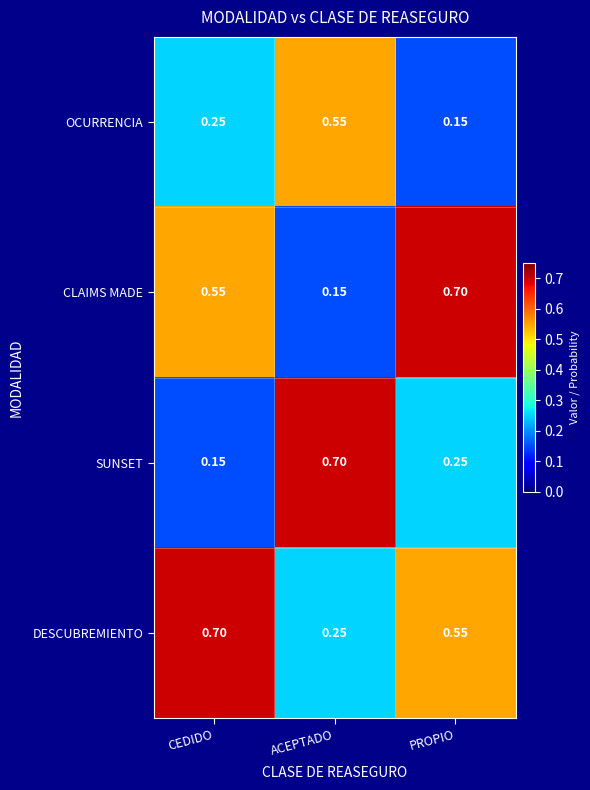

At which label does CLAIMS MADE reach its peak?

PROPIO